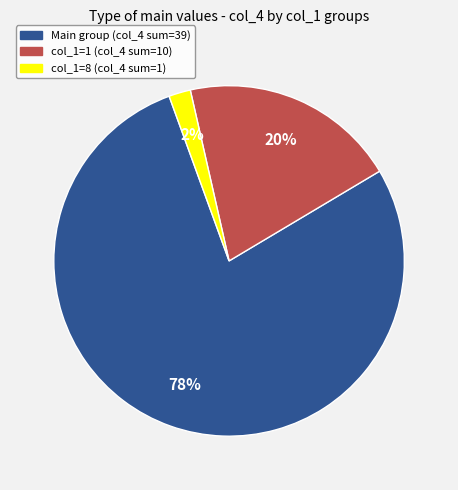

To the nearest percent, what is the average slice percentage?

33%